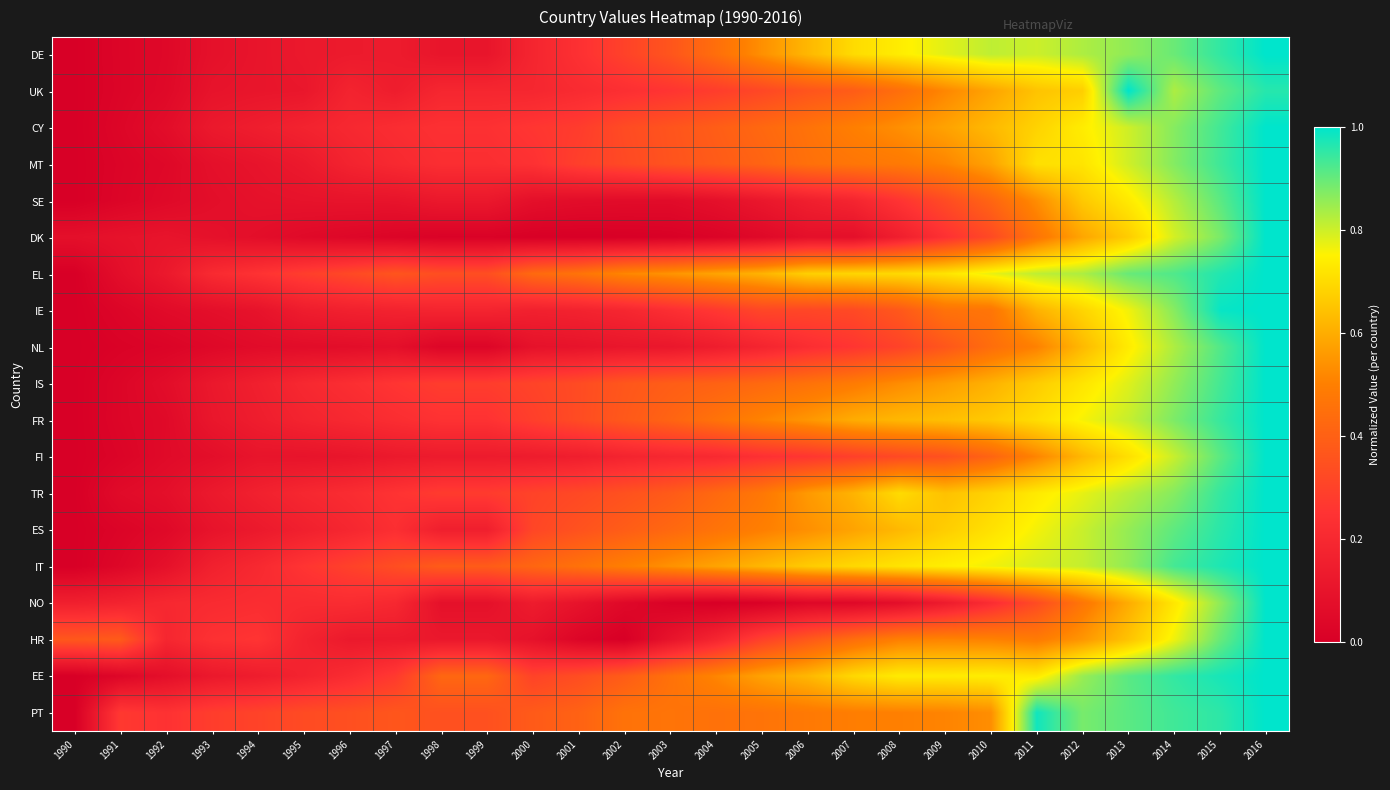

Reading left to right, extract all data points from this chart.

DE: 1990=0.0	1991=0.0	1992=0.0	1993=0.1	1994=0.1	1995=0.1	1996=0.1	1997=0.1	1998=0.1	1999=0.1	2000=0.2	2001=0.2	2002=0.3	2003=0.4	2004=0.4	2005=0.5	2006=0.6	2007=0.7	2008=0.7	2009=0.8	2010=0.8	2011=0.8	2012=0.8	2013=0.9	2014=0.9	2015=0.9	2016=1.0
UK: 1990=0.0	1991=0.0	1992=0.0	1993=0.1	1994=0.1	1995=0.1	1996=0.2	1997=0.1	1998=0.2	1999=0.2	2000=0.2	2001=0.2	2002=0.2	2003=0.3	2004=0.3	2005=0.3	2006=0.4	2007=0.4	2008=0.4	2009=0.5	2010=0.6	2011=0.6	2012=0.7	2013=1.0	2014=0.8	2015=0.9	2016=1.0
CY: 1990=0.0	1991=0.0	1992=0.1	1993=0.1	1994=0.1	1995=0.2	1996=0.2	1997=0.2	1998=0.2	1999=0.2	2000=0.3	2001=0.3	2002=0.3	2003=0.4	2004=0.4	2005=0.4	2006=0.5	2007=0.5	2008=0.5	2009=0.6	2010=0.6	2011=0.7	2012=0.7	2013=0.8	2014=0.9	2015=0.9	2016=1.0
MT: 1990=0.0	1991=0.0	1992=0.0	1993=0.1	1994=0.1	1995=0.1	1996=0.2	1997=0.2	1998=0.2	1999=0.2	2000=0.2	2001=0.3	2002=0.3	2003=0.4	2004=0.4	2005=0.4	2006=0.4	2007=0.5	2008=0.5	2009=0.5	2010=0.6	2011=0.7	2012=0.7	2013=0.8	2014=0.9	2015=0.9	2016=1.0
SE: 1990=0.0	1991=0.0	1992=0.0	1993=0.1	1994=0.1	1995=0.1	1996=0.1	1997=0.1	1998=0.1	1999=0.1	2000=0.1	2001=0.1	2002=0.1	2003=0.1	2004=0.1	2005=0.1	2006=0.2	2007=0.2	2008=0.3	2009=0.3	2010=0.4	2011=0.5	2012=0.7	2013=0.7	2014=0.8	2015=0.9	2016=1.0
DK: 1990=0.1	1991=0.1	1992=0.1	1993=0.1	1994=0.1	1995=0.1	1996=0.0	1997=0.0	1998=0.0	1999=0.0	2000=0.0	2001=0.0	2002=0.0	2003=0.0	2004=0.0	2005=0.0	2006=0.1	2007=0.1	2008=0.2	2009=0.2	2010=0.3	2011=0.5	2012=0.6	2013=0.7	2014=0.8	2015=0.9	2016=1.0
EL: 1990=0.0	1991=0.1	1992=0.1	1993=0.2	1994=0.2	1995=0.3	1996=0.3	1997=0.4	1998=0.3	1999=0.3	2000=0.4	2001=0.5	2002=0.5	2003=0.5	2004=0.6	2005=0.6	2006=0.7	2007=0.7	2008=0.7	2009=0.7	2010=0.8	2011=0.8	2012=0.8	2013=0.9	2014=0.9	2015=1.0	2016=1.0
IE: 1990=0.0	1991=0.0	1992=0.1	1993=0.1	1994=0.1	1995=0.1	1996=0.2	1997=0.2	1998=0.2	1999=0.2	2000=0.2	2001=0.2	2002=0.2	2003=0.2	2004=0.3	2005=0.3	2006=0.3	2007=0.3	2008=0.4	2009=0.5	2010=0.5	2011=0.6	2012=0.7	2013=0.8	2014=0.9	2015=1.0	2016=1.0
NL: 1990=0.0	1991=0.0	1992=0.0	1993=0.0	1994=0.1	1995=0.1	1996=0.1	1997=0.1	1998=0.0	1999=0.0	2000=0.1	2001=0.1	2002=0.1	2003=0.1	2004=0.1	2005=0.2	2006=0.2	2007=0.3	2008=0.3	2009=0.4	2010=0.4	2011=0.5	2012=0.6	2013=0.7	2014=0.8	2015=0.9	2016=1.0
IS: 1990=0.0	1991=0.0	1992=0.1	1993=0.1	1994=0.2	1995=0.2	1996=0.2	1997=0.3	1998=0.3	1999=0.3	2000=0.3	2001=0.3	2002=0.4	2003=0.4	2004=0.4	2005=0.4	2006=0.5	2007=0.5	2008=0.5	2009=0.6	2010=0.6	2011=0.7	2012=0.7	2013=0.8	2014=0.9	2015=0.9	2016=1.0
FR: 1990=0.0	1991=0.0	1992=0.1	1993=0.1	1994=0.1	1995=0.2	1996=0.2	1997=0.2	1998=0.2	1999=0.2	2000=0.3	2001=0.3	2002=0.4	2003=0.4	2004=0.5	2005=0.5	2006=0.6	2007=0.6	2008=0.6	2009=0.6	2010=0.7	2011=0.7	2012=0.8	2013=0.8	2014=0.9	2015=0.9	2016=1.0
FI: 1990=0.0	1991=0.0	1992=0.1	1993=0.1	1994=0.1	1995=0.1	1996=0.1	1997=0.1	1998=0.1	1999=0.1	2000=0.1	2001=0.2	2002=0.2	2003=0.2	2004=0.2	2005=0.2	2006=0.3	2007=0.3	2008=0.3	2009=0.3	2010=0.4	2011=0.5	2012=0.6	2013=0.7	2014=0.8	2015=0.9	2016=1.0
TR: 1990=0.0	1991=0.1	1992=0.1	1993=0.1	1994=0.2	1995=0.2	1996=0.2	1997=0.2	1998=0.3	1999=0.3	2000=0.3	2001=0.3	2002=0.3	2003=0.4	2004=0.4	2005=0.5	2006=0.6	2007=0.6	2008=0.7	2009=0.6	2010=0.7	2011=0.7	2012=0.8	2013=0.8	2014=0.9	2015=0.9	2016=1.0
ES: 1990=0.0	1991=0.0	1992=0.0	1993=0.1	1994=0.1	1995=0.2	1996=0.2	1997=0.2	1998=0.2	1999=0.2	2000=0.3	2001=0.4	2002=0.4	2003=0.4	2004=0.5	2005=0.5	2006=0.5	2007=0.6	2008=0.6	2009=0.7	2010=0.7	2011=0.8	2012=0.8	2013=0.9	2014=0.9	2015=1.0	2016=1.0
IT: 1990=0.0	1991=0.0	1992=0.1	1993=0.2	1994=0.2	1995=0.3	1996=0.3	1997=0.3	1998=0.4	1999=0.4	2000=0.4	2001=0.5	2002=0.5	2003=0.5	2004=0.6	2005=0.6	2006=0.7	2007=0.7	2008=0.7	2009=0.7	2010=0.8	2011=0.8	2012=0.8	2013=0.9	2014=0.9	2015=1.0	2016=1.0
NO: 1990=0.2	1991=0.2	1992=0.2	1993=0.2	1994=0.2	1995=0.2	1996=0.2	1997=0.2	1998=0.1	1999=0.1	2000=0.1	2001=0.1	2002=0.0	2003=0.0	2004=0.0	2005=0.0	2006=0.0	2007=0.0	2008=0.1	2009=0.1	2010=0.2	2011=0.3	2012=0.5	2013=0.6	2014=0.7	2015=0.9	2016=1.0
HR: 1990=0.4	1991=0.4	1992=0.2	1993=0.2	1994=0.3	1995=0.2	1996=0.1	1997=0.1	1998=0.1	1999=0.1	2000=0.1	2001=0.0	2002=0.0	2003=0.1	2004=0.2	2005=0.3	2006=0.4	2007=0.4	2008=0.5	2009=0.5	2010=0.5	2011=0.5	2012=0.5	2013=0.6	2014=0.8	2015=0.9	2016=1.0
EE: 1990=0.0	1991=0.0	1992=0.1	1993=0.1	1994=0.1	1995=0.2	1996=0.2	1997=0.3	1998=0.4	1999=0.4	2000=0.3	2001=0.3	2002=0.4	2003=0.5	2004=0.5	2005=0.6	2006=0.6	2007=0.7	2008=0.7	2009=0.7	2010=0.7	2011=0.7	2012=0.8	2013=0.9	2014=0.9	2015=1.0	2016=1.0
PT: 1990=0.0	1991=0.3	1992=0.2	1993=0.3	1994=0.3	1995=0.3	1996=0.3	1997=0.4	1998=0.3	1999=0.3	2000=0.4	2001=0.4	2002=0.5	2003=0.5	2004=0.5	2005=0.5	2006=0.5	2007=0.5	2008=0.5	2009=0.5	2010=0.5	2011=1.0	2012=0.9	2013=0.9	2014=0.9	2015=1.0	2016=1.0